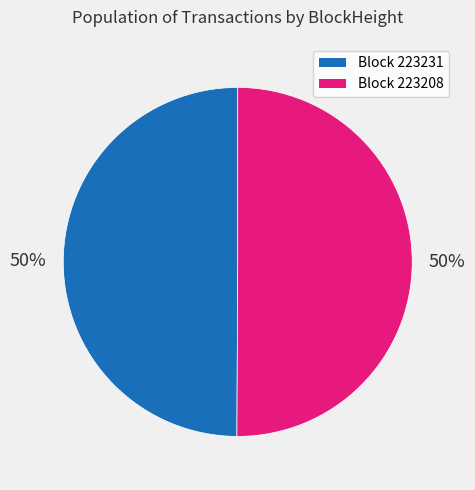

To the nearest percent, what is the average slice percentage?

50%